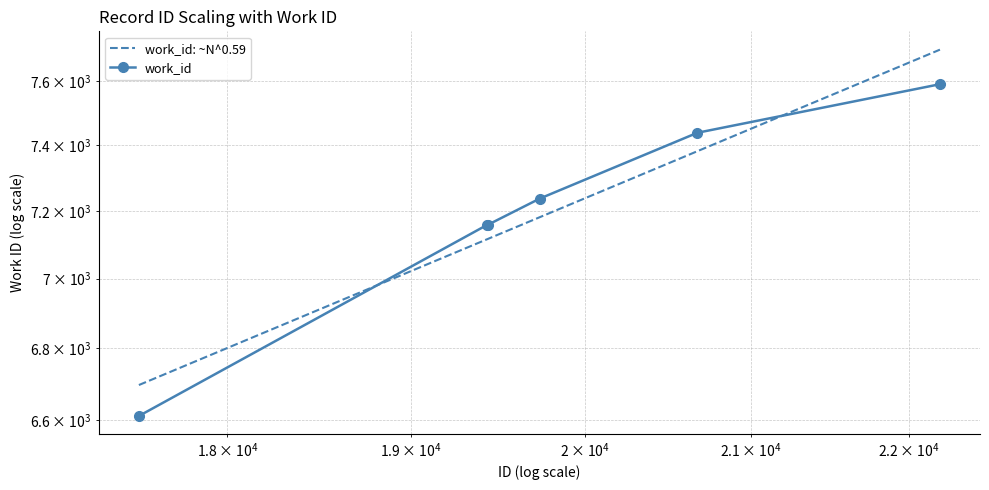

The chart shows a value of 7439 at 20673. True or false?

True